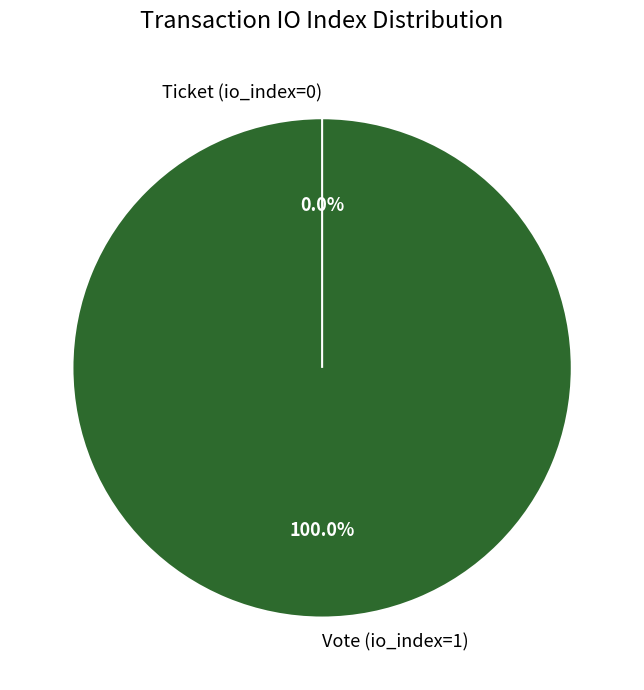

Is it true that Ticket (io_index=0) is 0% of the pie?

True